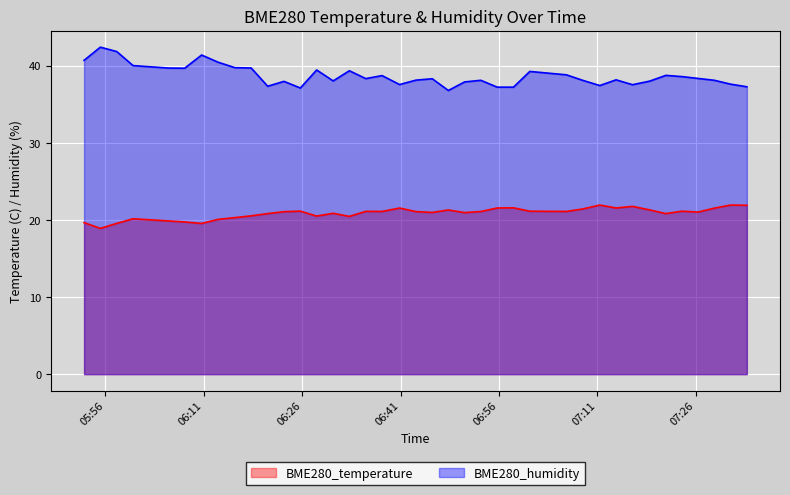

Which series has the largest total across all categories?

BME280_humidity